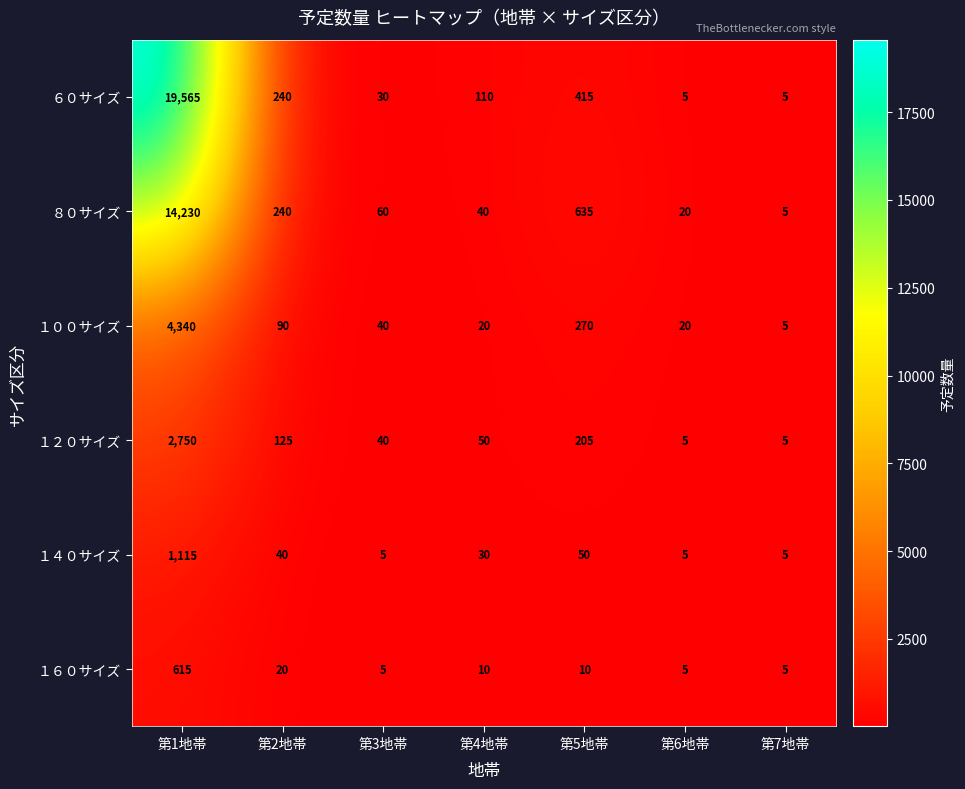

What is the maximum value shown in the chart?

19565